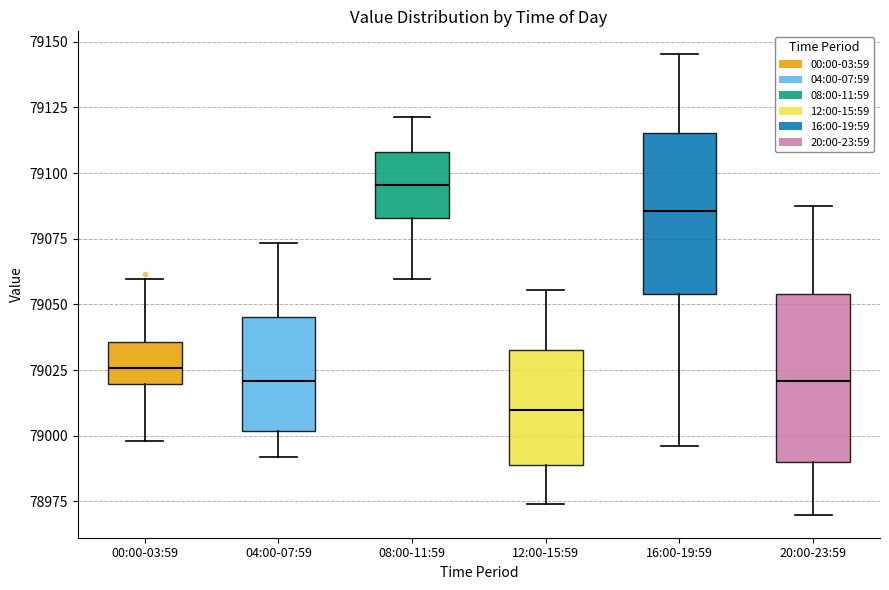

Reading left to right, read every box against the y-axis: the position of its median line, the range the box covers, and the ends of its whiskers. The values are not printed on the chart, so give them approximately, as read against the axis.

00:00-03:59: median 79025, box 79020 to 79035, whiskers 79000 to 79060
04:00-07:59: median 79020, box 79000 to 79045, whiskers 78990 to 79075
08:00-11:59: median 79095, box 79085 to 79110, whiskers 79060 to 79120
12:00-15:59: median 79010, box 78990 to 79035, whiskers 78975 to 79055
16:00-19:59: median 79085, box 79055 to 79115, whiskers 78995 to 79145
20:00-23:59: median 79020, box 78990 to 79055, whiskers 78970 to 79090